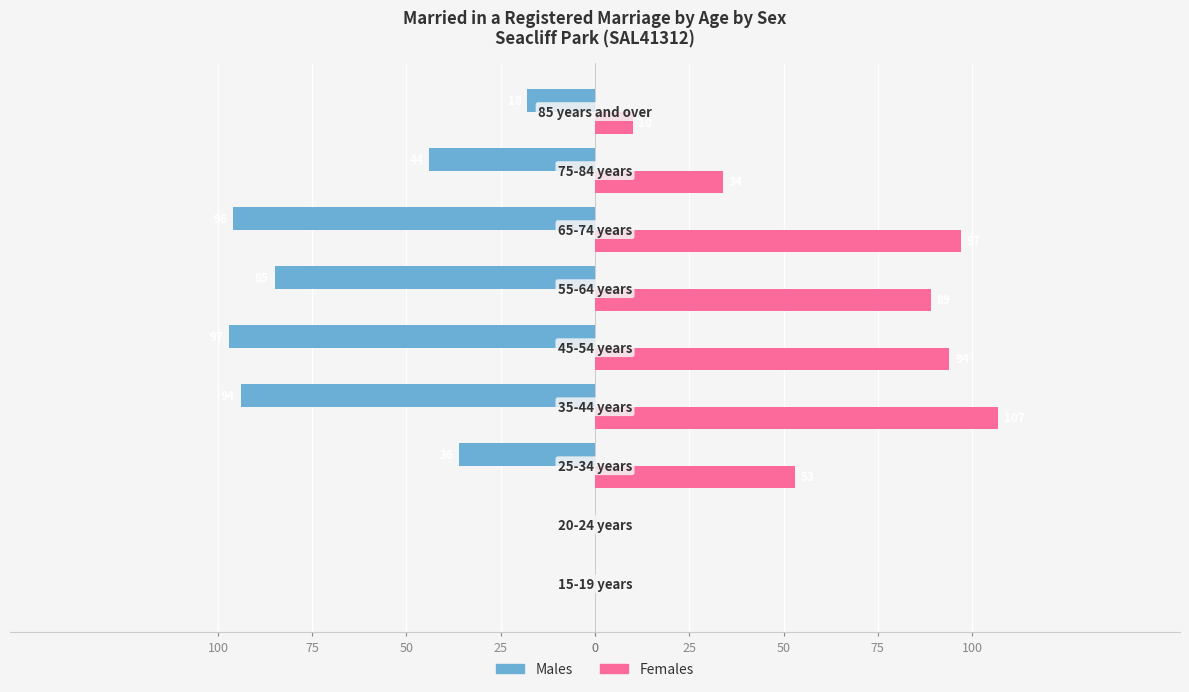

How many values in the Females series are below 53?

4